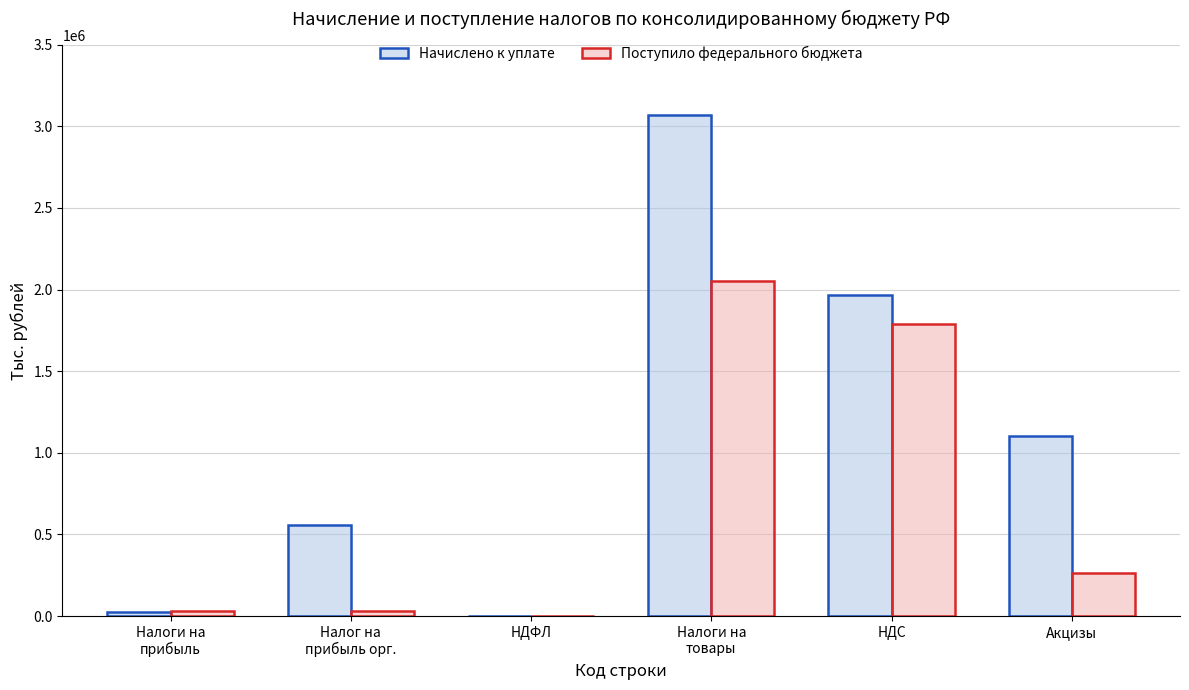

Where is Начислено к уплате nearest to the value 1534591?

Акцизы